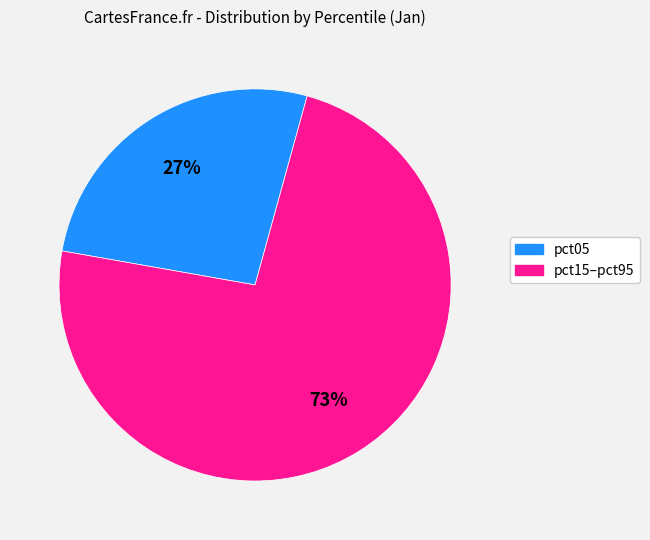

Count the number of slices in the pie.

2